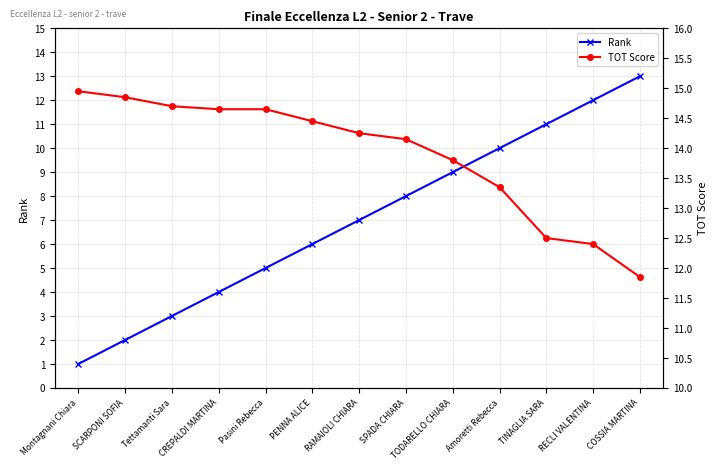

What is the sum of the TOT Score values at TINAGLIA SARA and SCARPONI SOFIA?

27.4